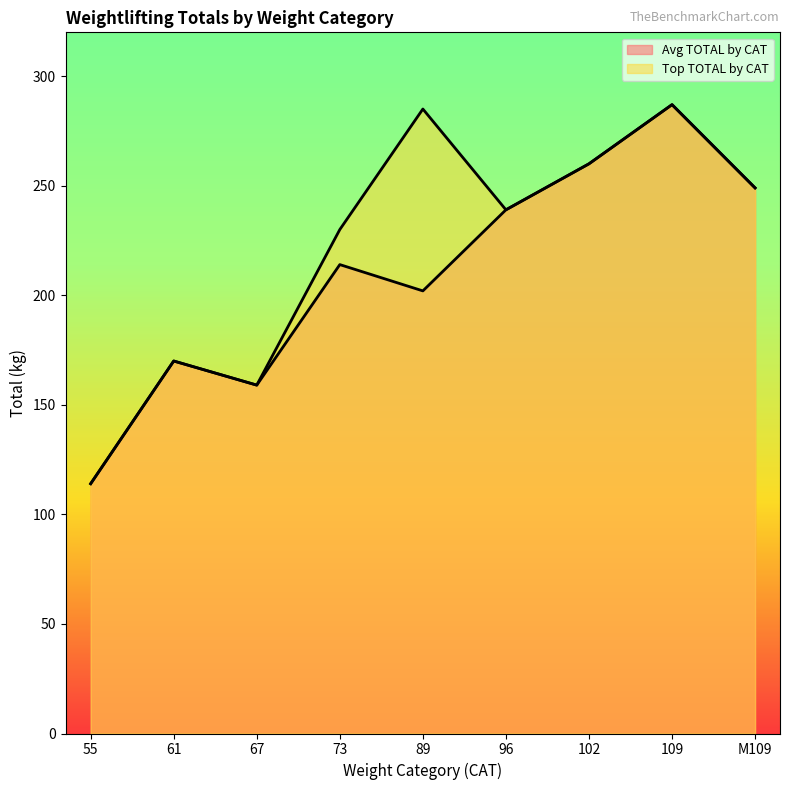

Which category has the highest value in the Top TOTAL by CAT series?

109